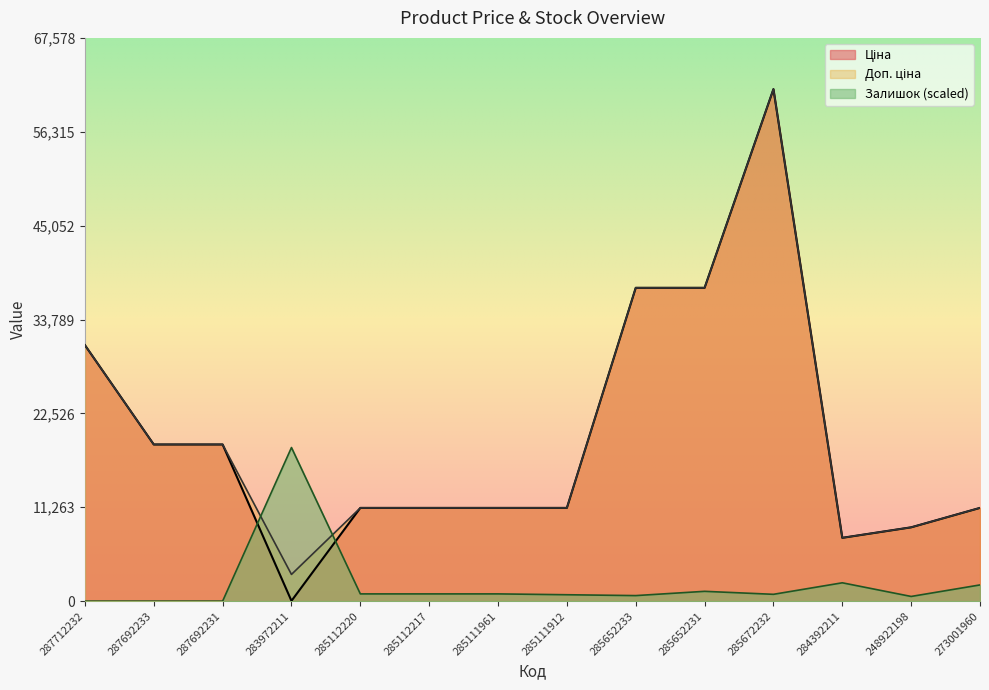

Reading left to right, list all the values displayed in this chart.

Ціна: 287712232=30717.1	287692233=18796.8	287692231=18796.8	283972211=32.0	285112220=11188.2	285112217=11188.2	285111961=11188.2	285111912=11188.2	285652233=37593.6	285652231=37593.6	285672232=61434.3	284392211=7596.5	248922198=8856.7	273001960=11188.2
Доп. ціна: 287712232=30717.1	287692233=18796.8	287692231=18796.8	283972211=3205.0	285112220=11188.2	285112217=11188.2	285111961=11188.2	285111912=11188.2	285652233=37593.6	285652231=37593.6	285672232=61434.3	284392211=7596.5	248922198=8856.7	273001960=11188.2
Залишок: 287712232=0.0	287692233=0.0	287692231=0.0	283972211=18430.3	285112220=870.3	285112217=870.3	285111961=870.3	285111912=767.9	285652233=665.5	285652231=1177.5	285672232=819.1	284392211=2201.4	248922198=563.1	273001960=1945.4